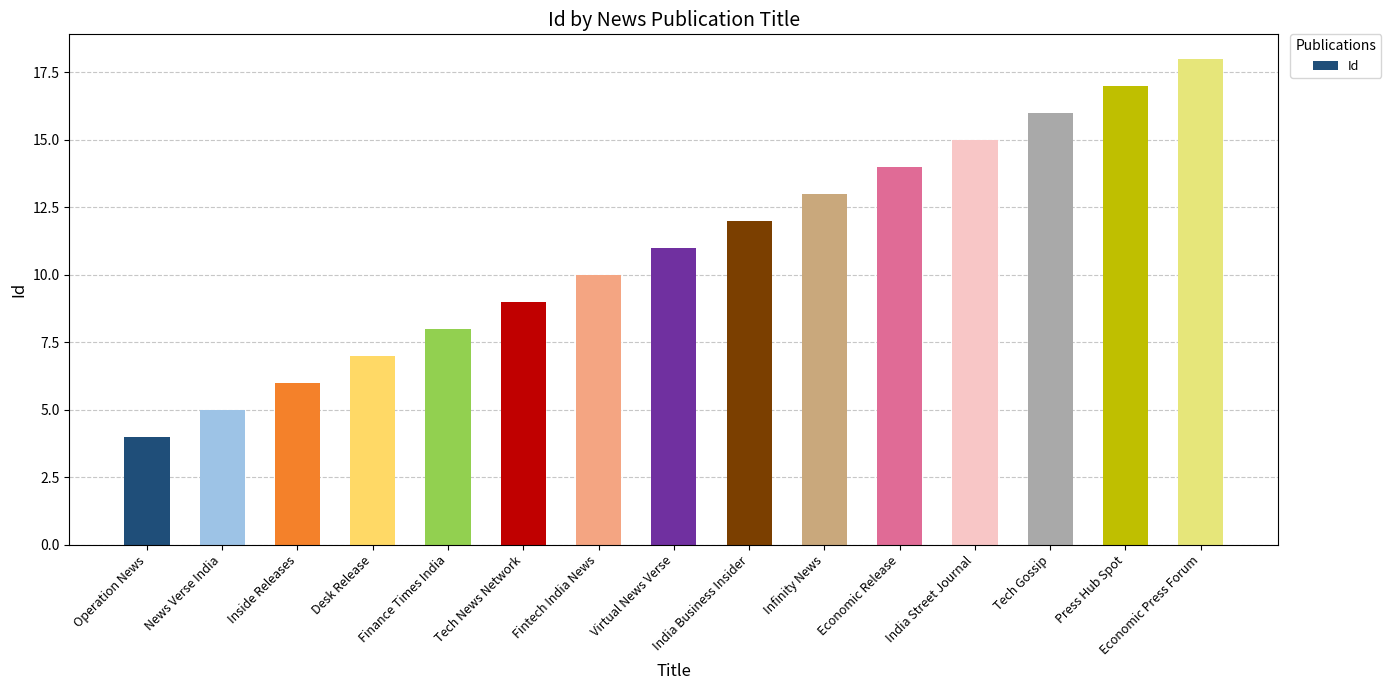

What is the average value?

11